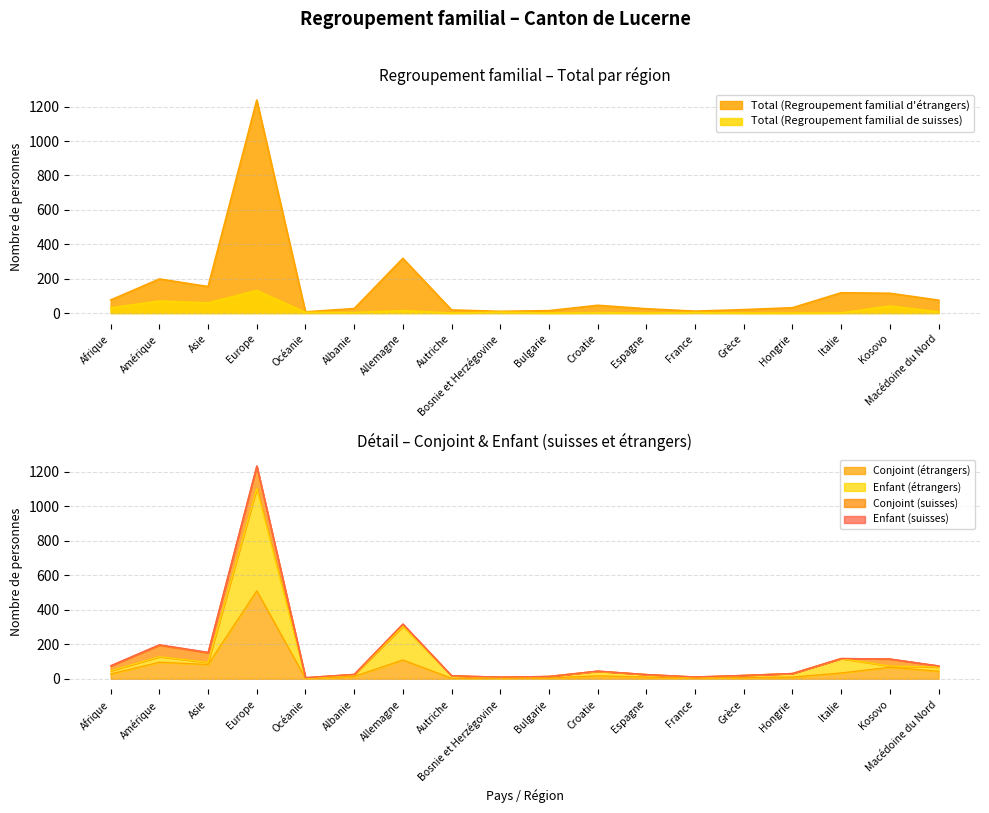

Count the number of data series in this chart.

4